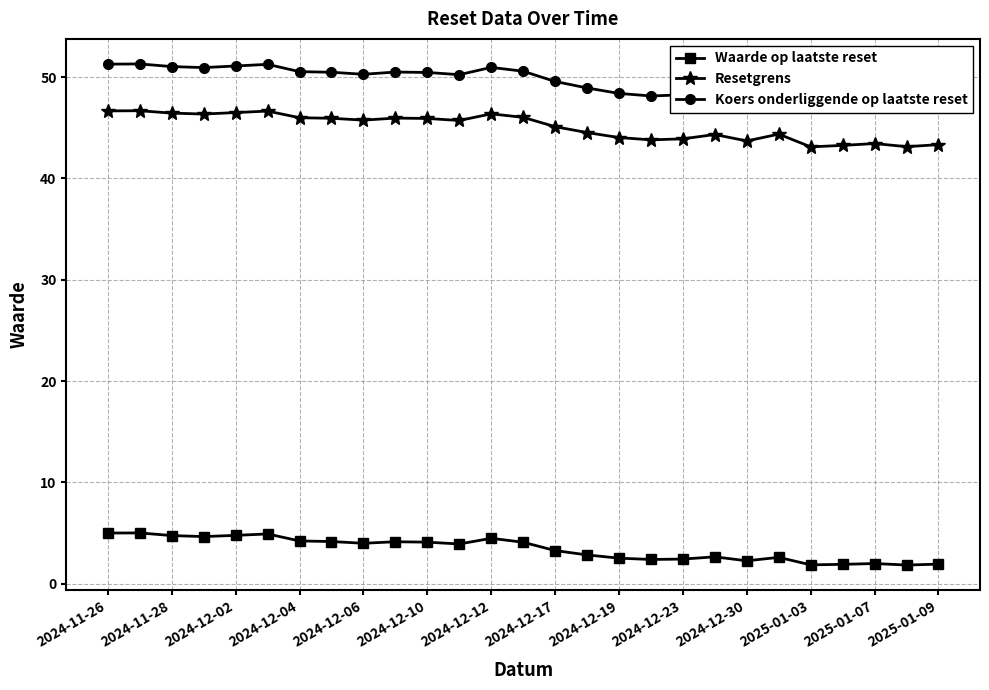

True or false: Waarde op laatste reset and Resetgrens cross at least once.

False